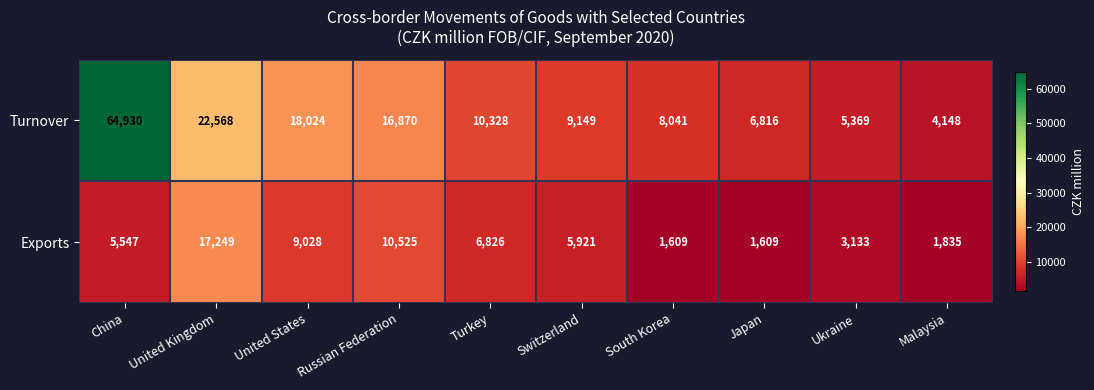

Is it true that Exports equals 5449 at United States?

False